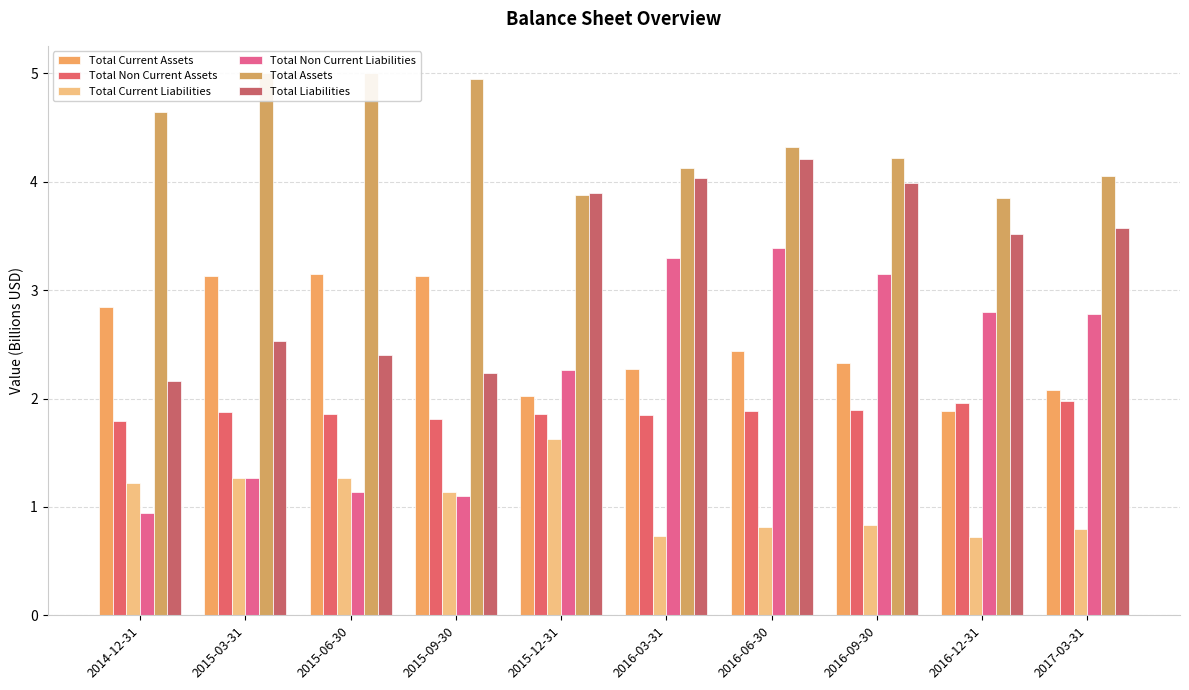

What are all the series names shown in the legend?

Total Current Assets, Total Non Current Assets, Total Current Liabilities, Total Non Current Liabilities, Total Assets, Total Liabilities